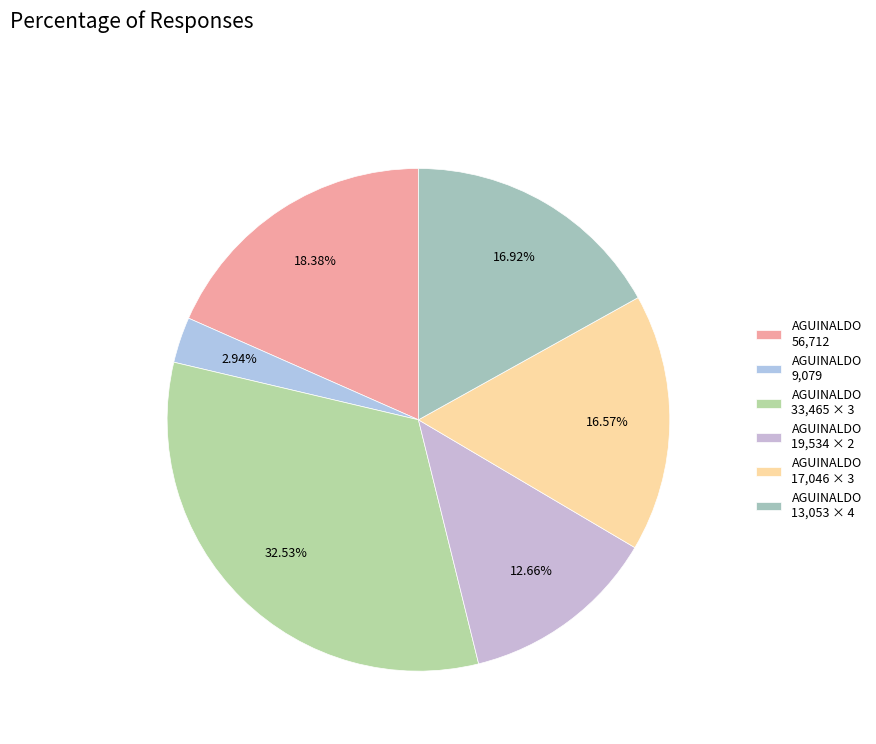

How many segments does this pie chart have?

6